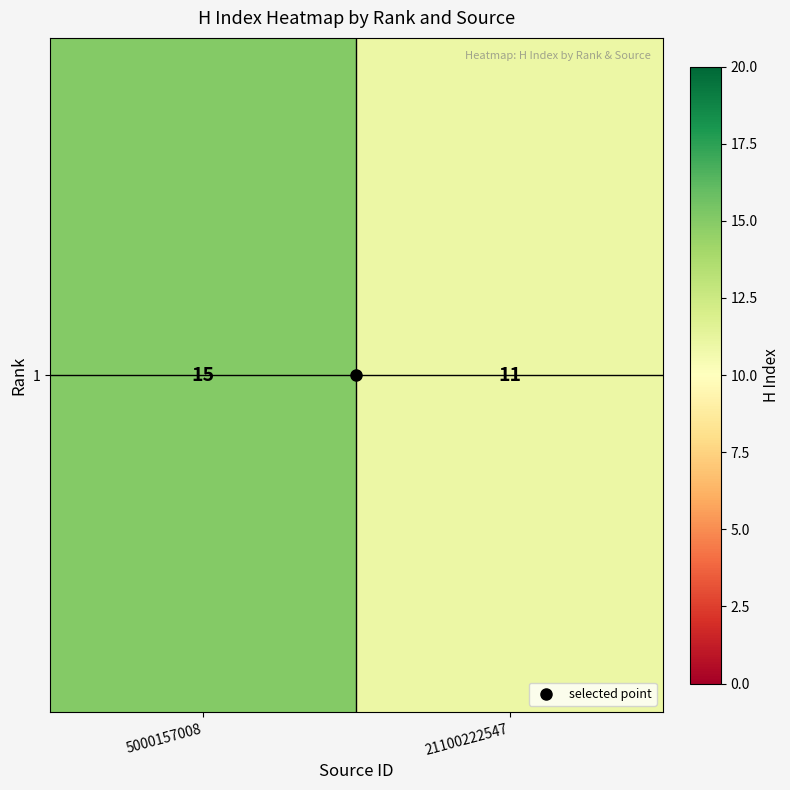

What is the minimum value shown in the chart?

11